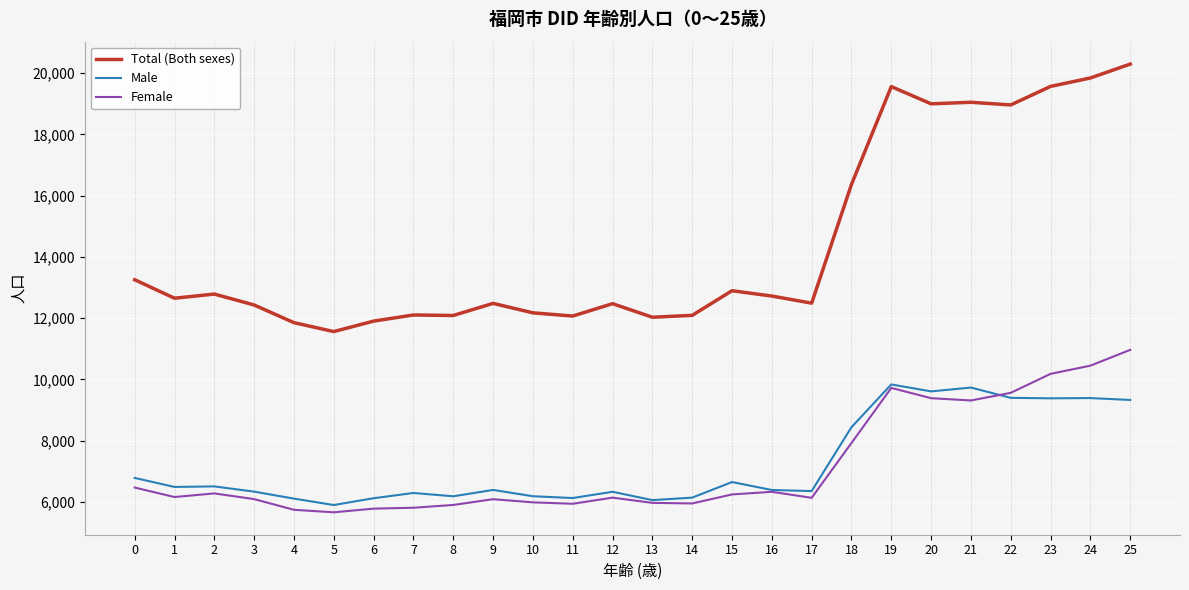

Read the Female value at 7, to the nearest 10.

5810